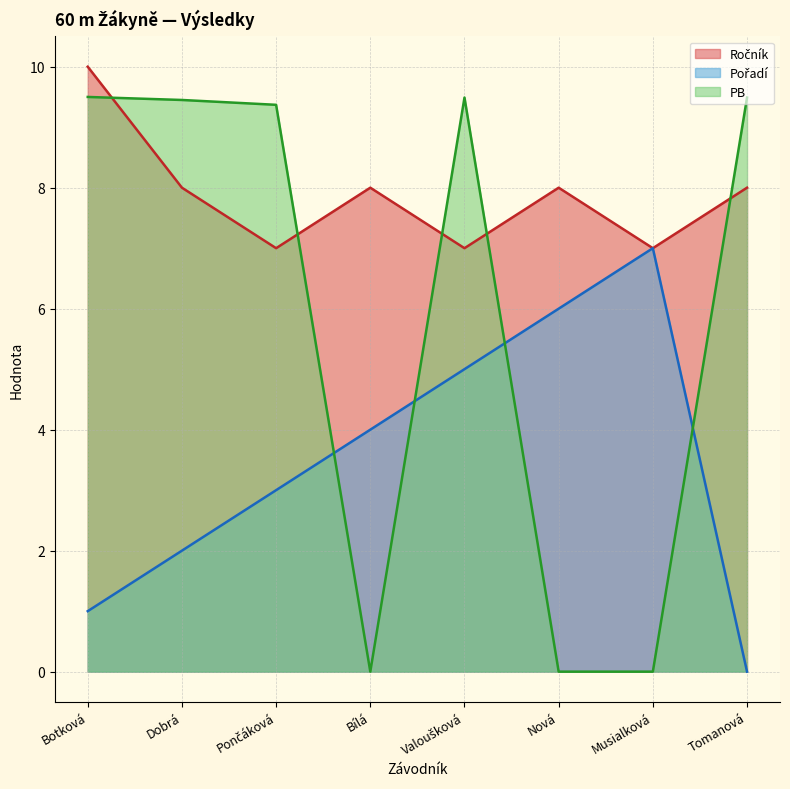

What is the total value across all series at Dobrá?

19.4